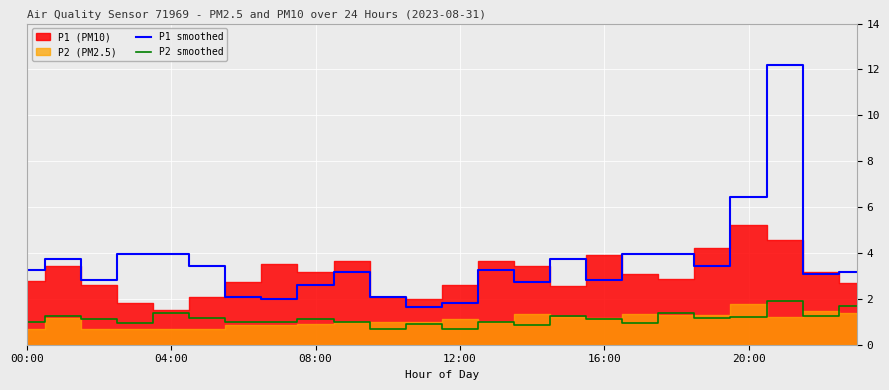

The value of P2 smoothed at 20:00 is 1.2. True or false?

True